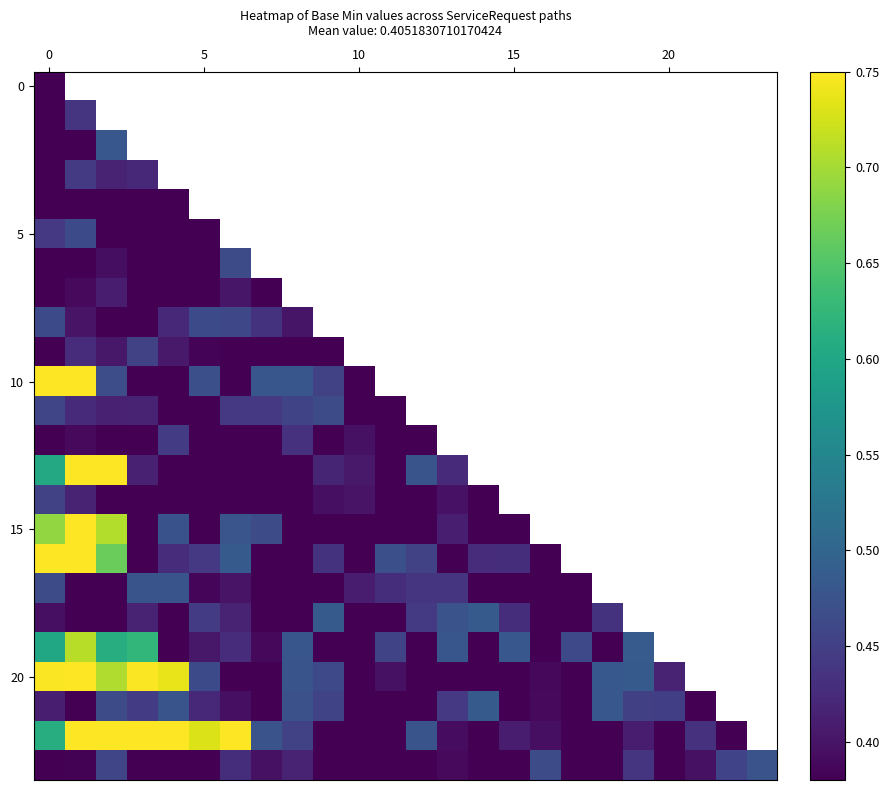

Which series has the largest range (max minus min)?

10